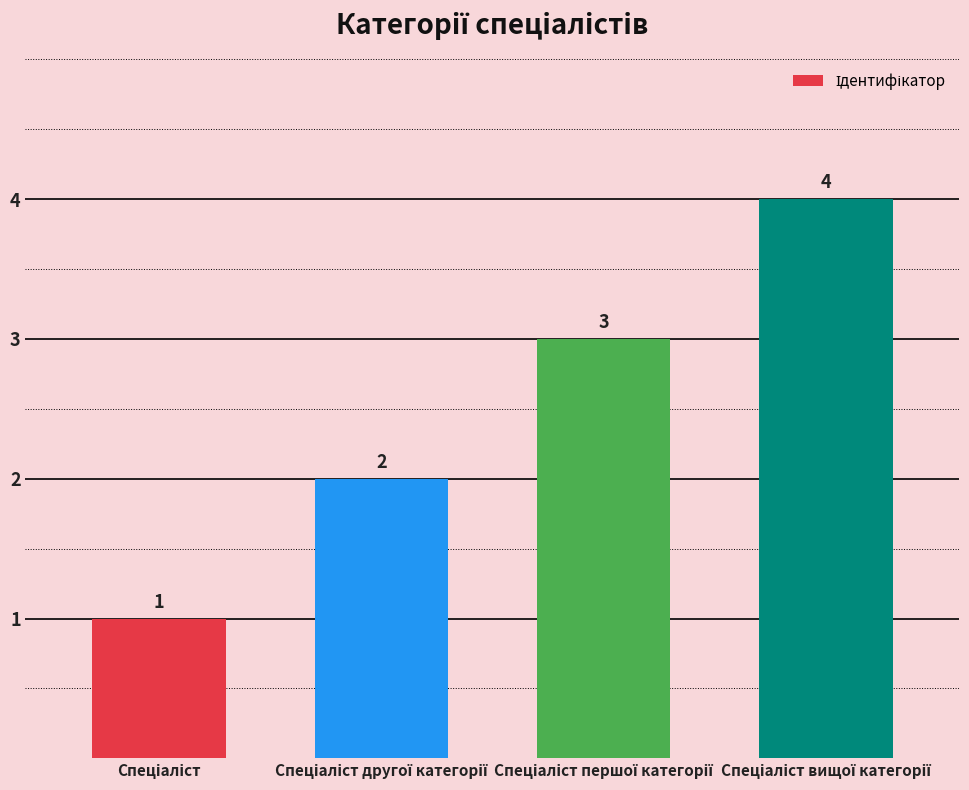

What is the difference between the maximum and minimum values?

3